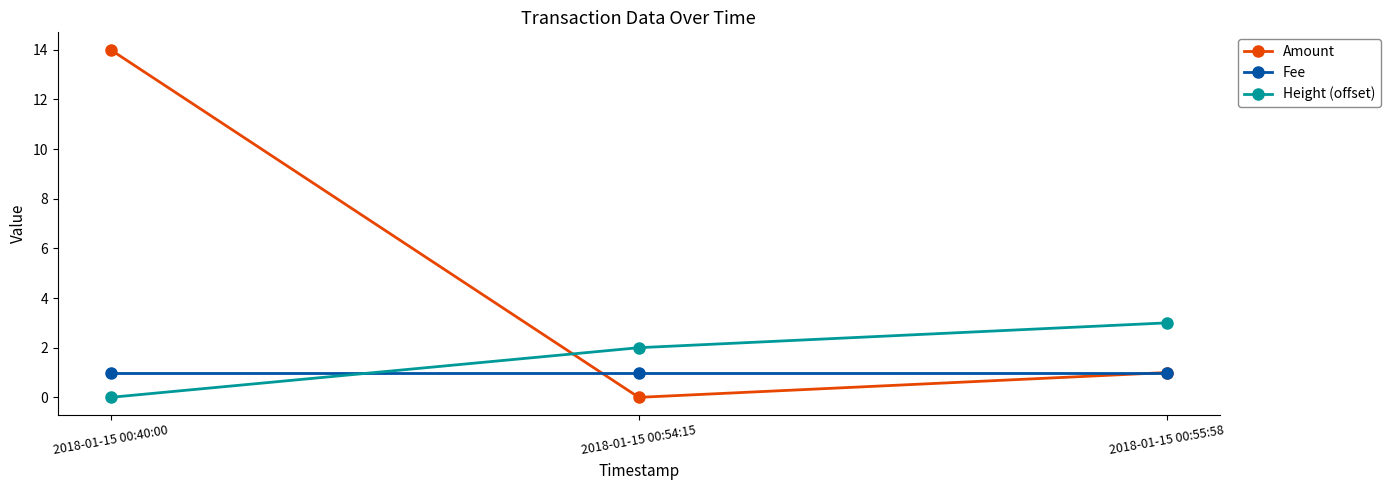

What is the label of the 3rd point from the right?

2018-01-15 00:40:00